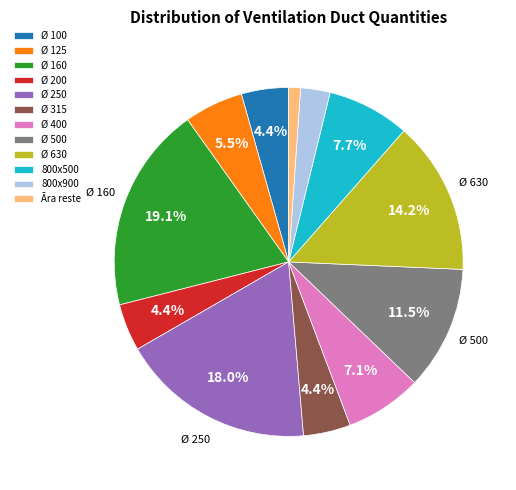

Count the number of slices in the pie.

12